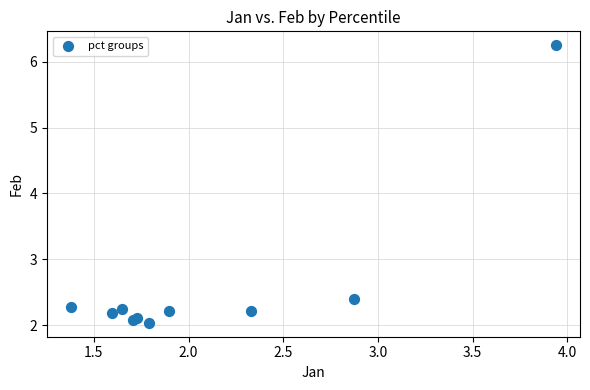

What Y value in the scatter plot is closest to 4?

2.4